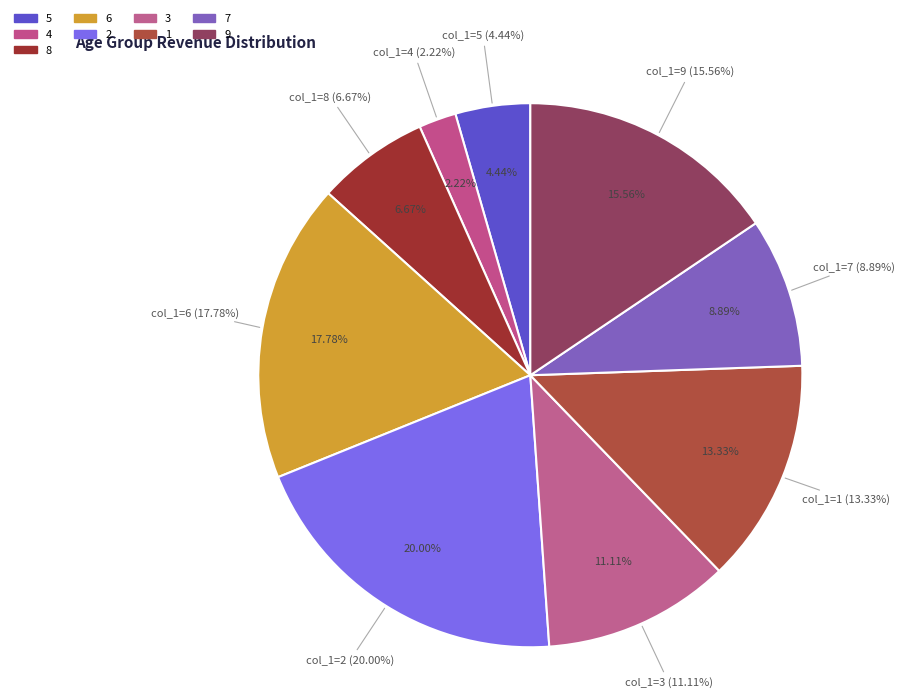

The 4 slice represents 1% of the pie. True or false?

False